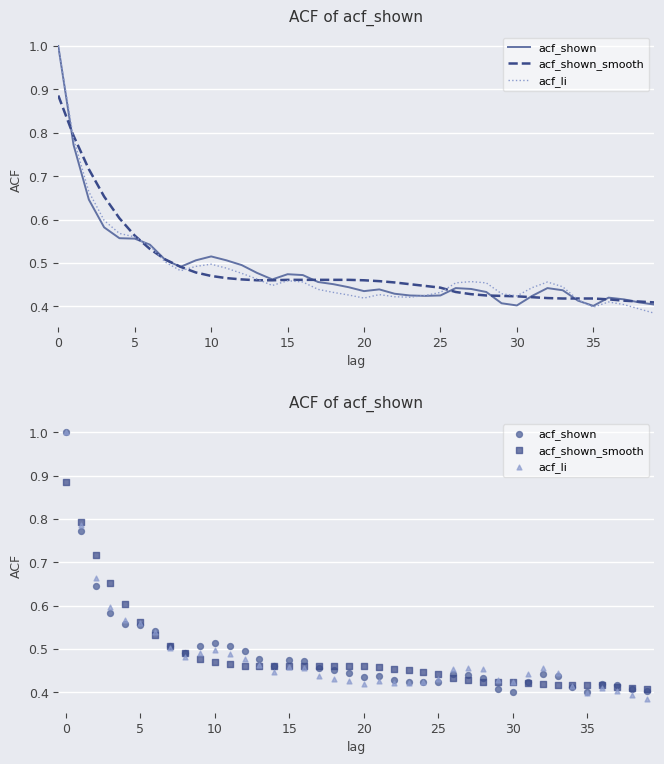

At how many categories does at least one series exceed 0?

40